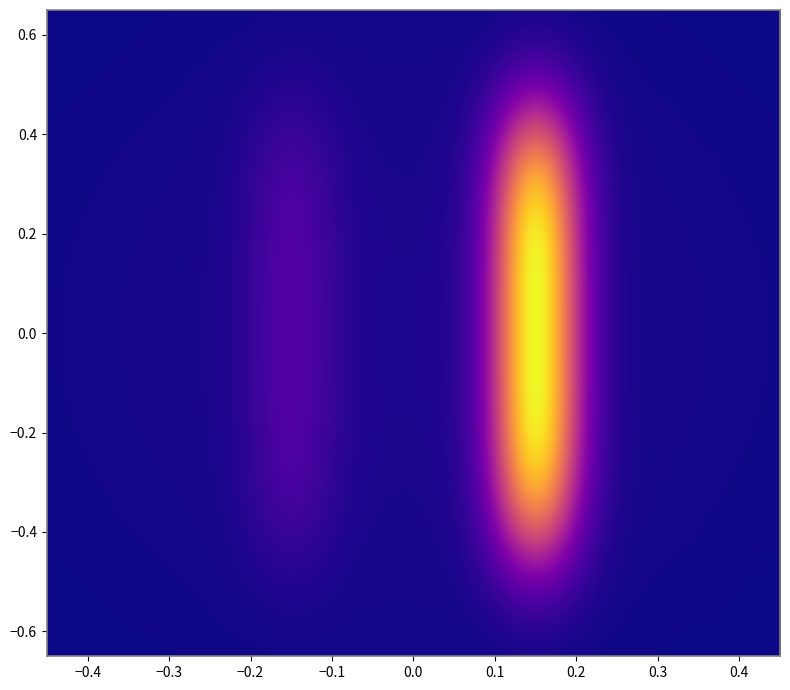

What is the difference between the maximum and minimum values in the aca72c1259a07fc3353c2efe06b25420518f591 series?

19